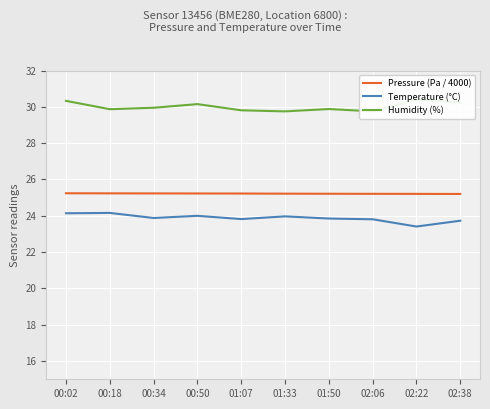

True or false: Pressure (Pa / 4000) has more than 2 interior local peaks.

False